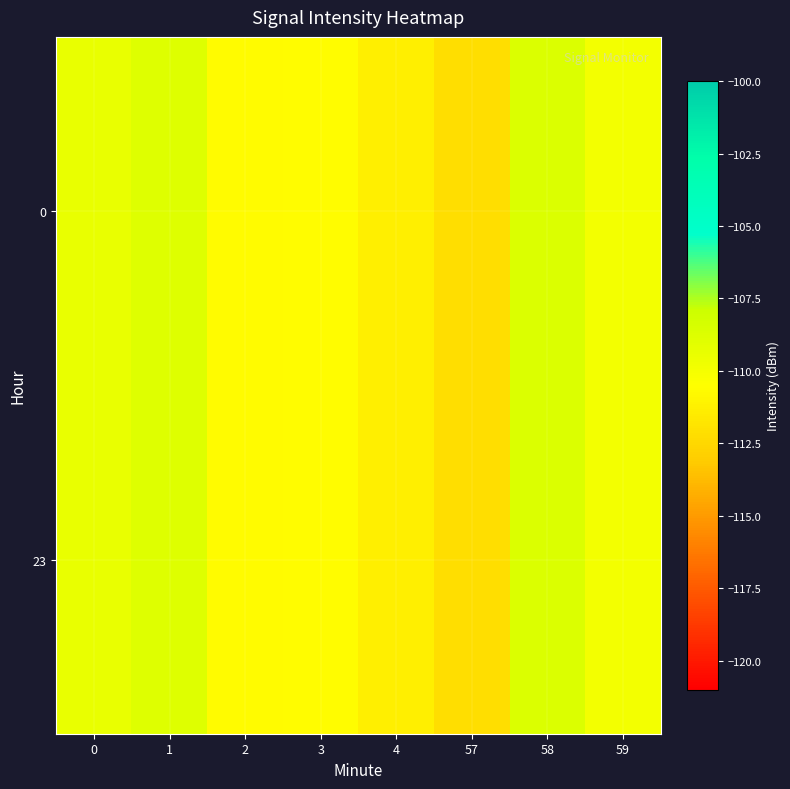

How many data points does each series have?

8